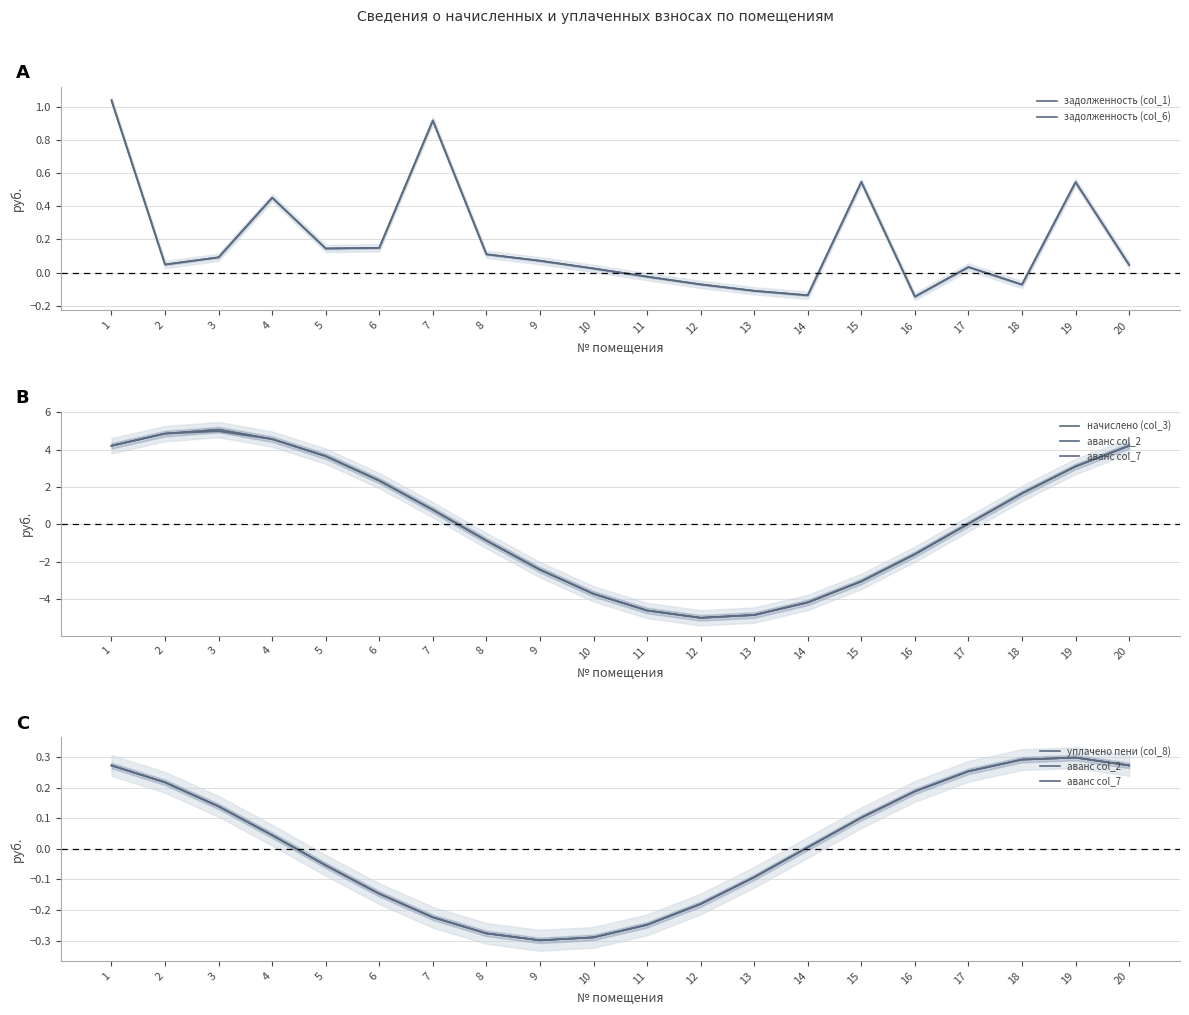

How many data points in уплачено пени (col_8) are above 0?

11